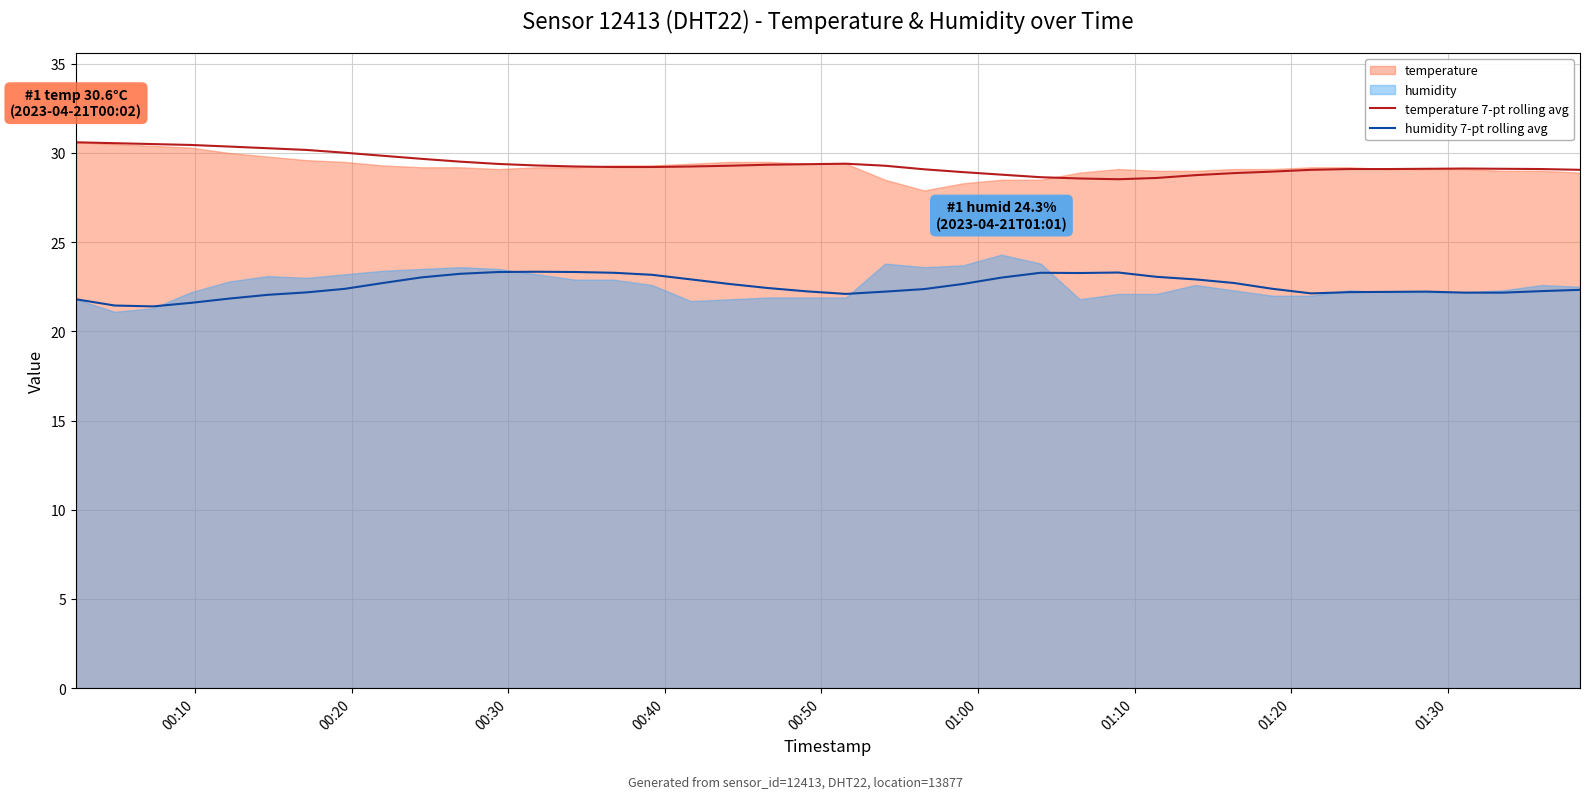

True or false: temperature 7-pt rolling avg and humidity 7-pt rolling avg cross at least once.

False